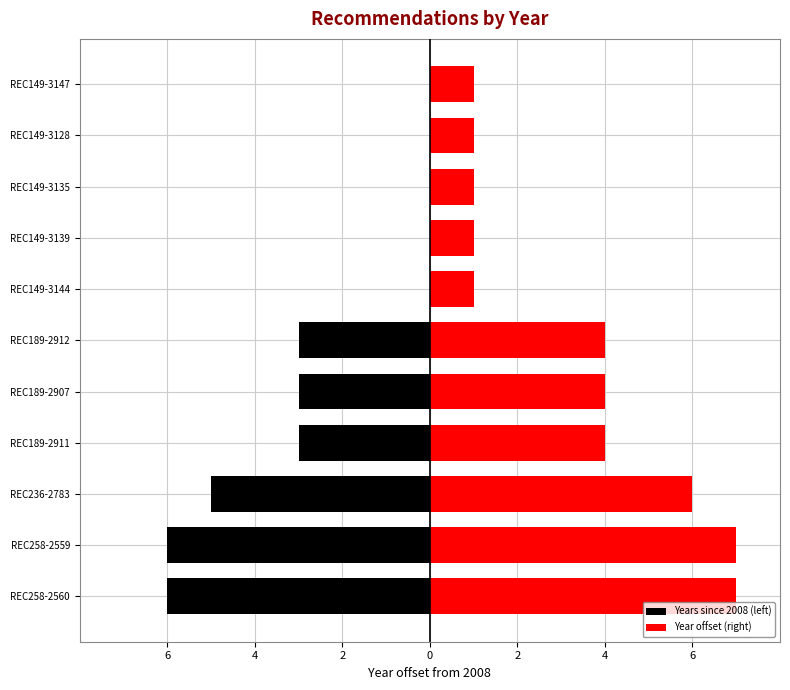

What is the greatest value displayed?

7